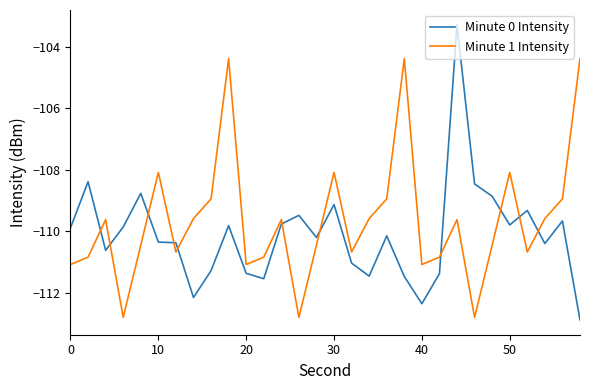

Rank the series by their average value, from highest to lowest.

Minute 1 Intensity, Minute 0 Intensity